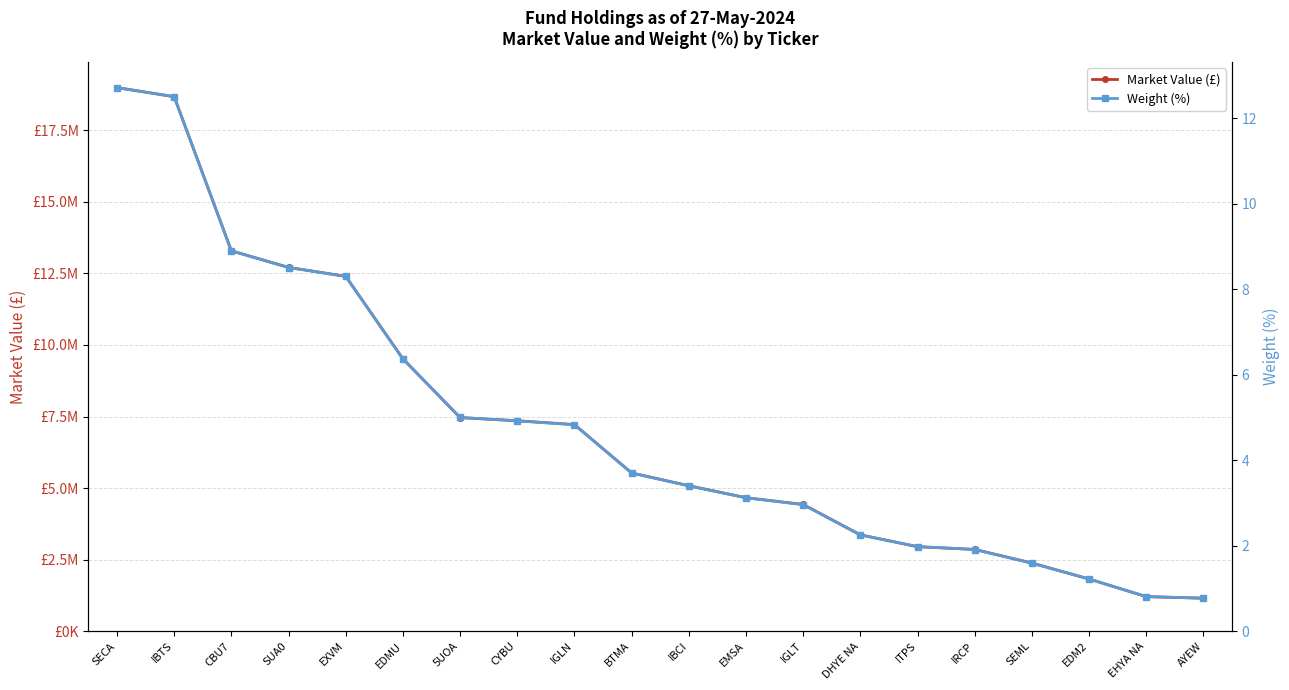

Which has a higher value, CYBU or IRCP?

CYBU